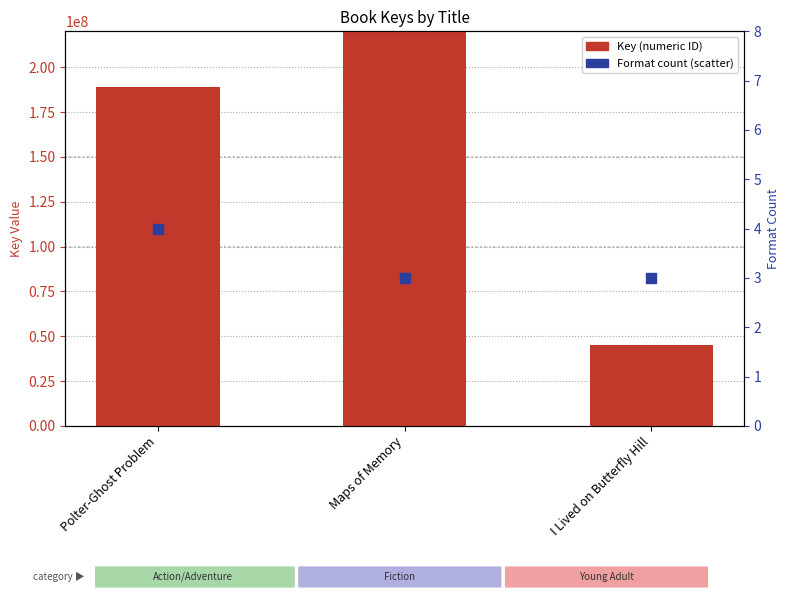

Which series has the largest total across all categories?

Key (numeric ID)